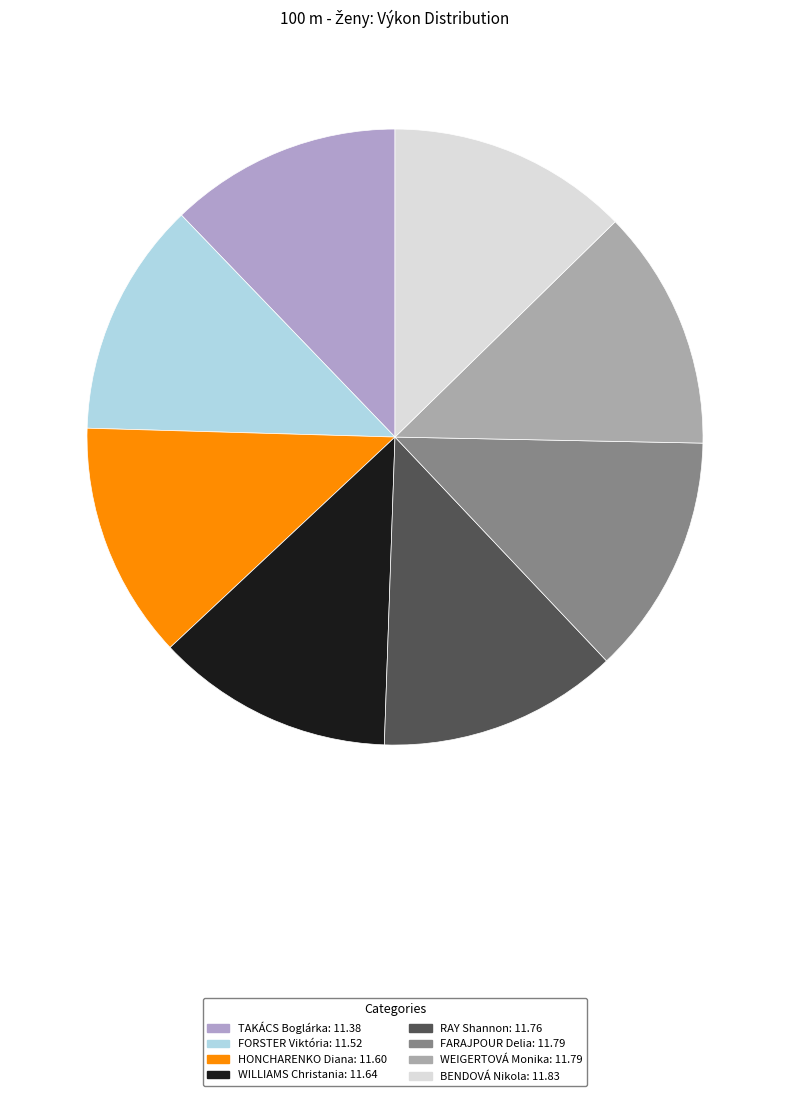

Which category has the smallest portion of the pie?

TAKÁCS Boglárka